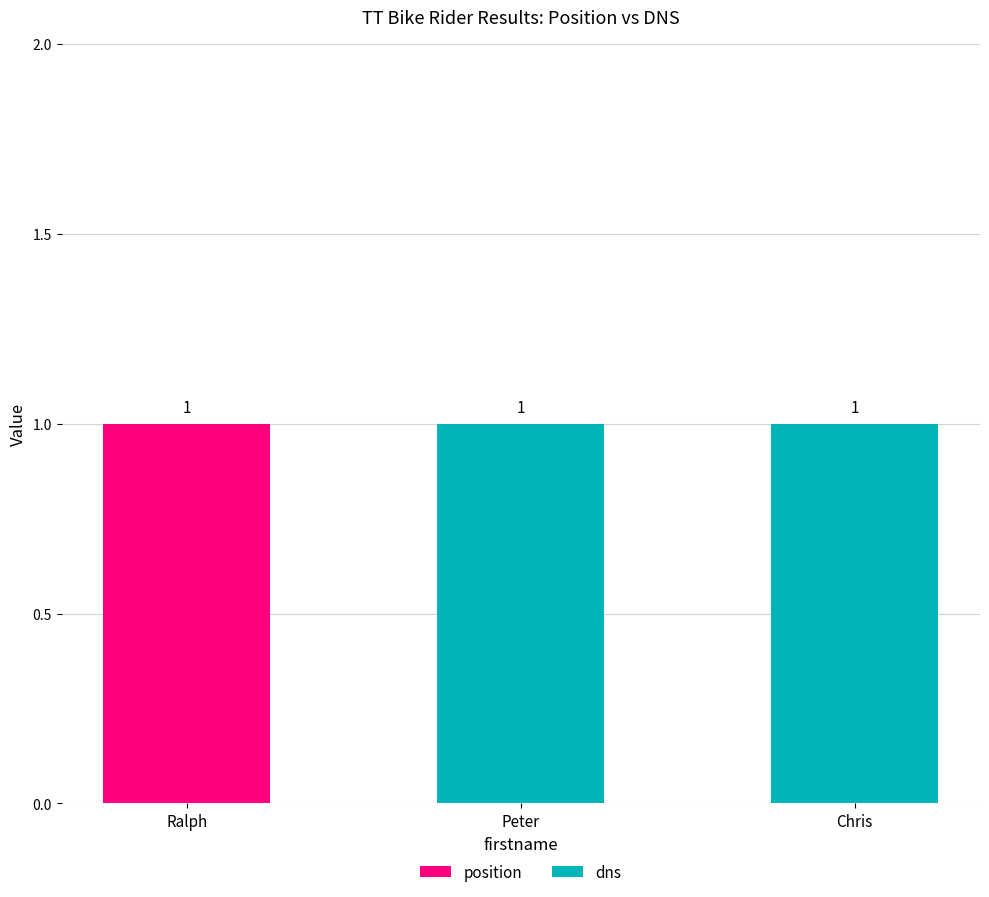

The position series shows 1 at Ralph. True or false?

True